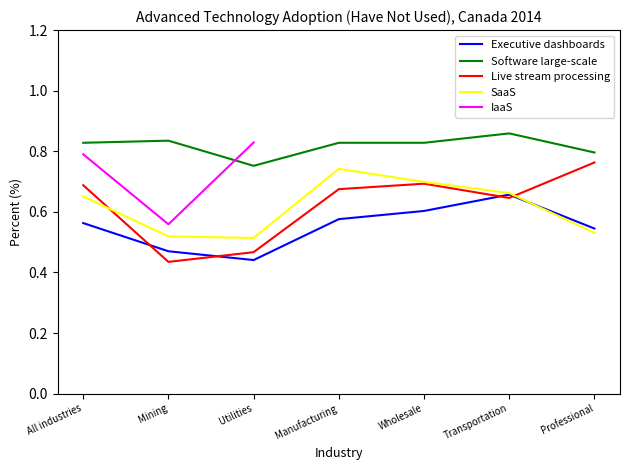

What is the value of the Live stream processing point at the 2nd from the left?

0.4